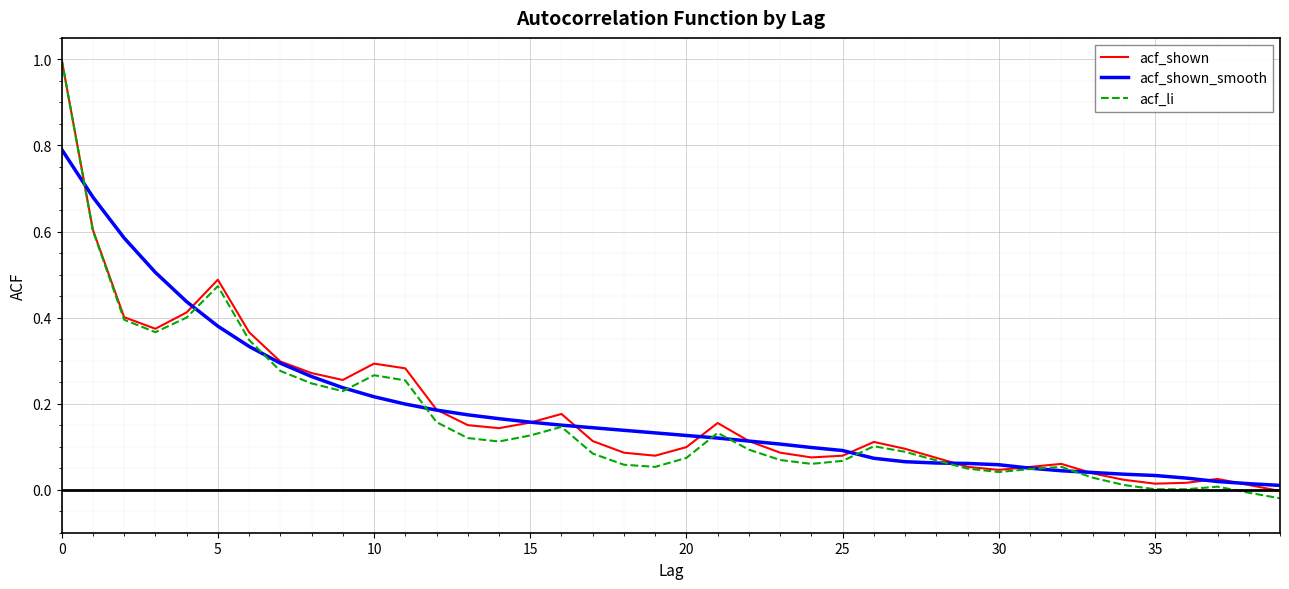

True or false: acf_shown and acf_shown_smooth intersect in this chart.

True